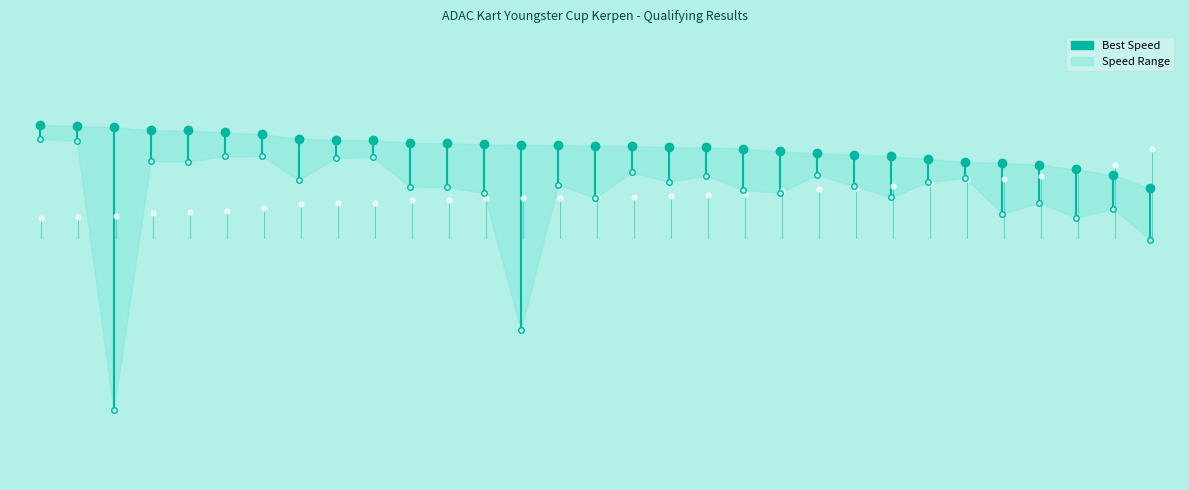

What is the difference between the maximum and minimum values in the Best Speed series?

2.1